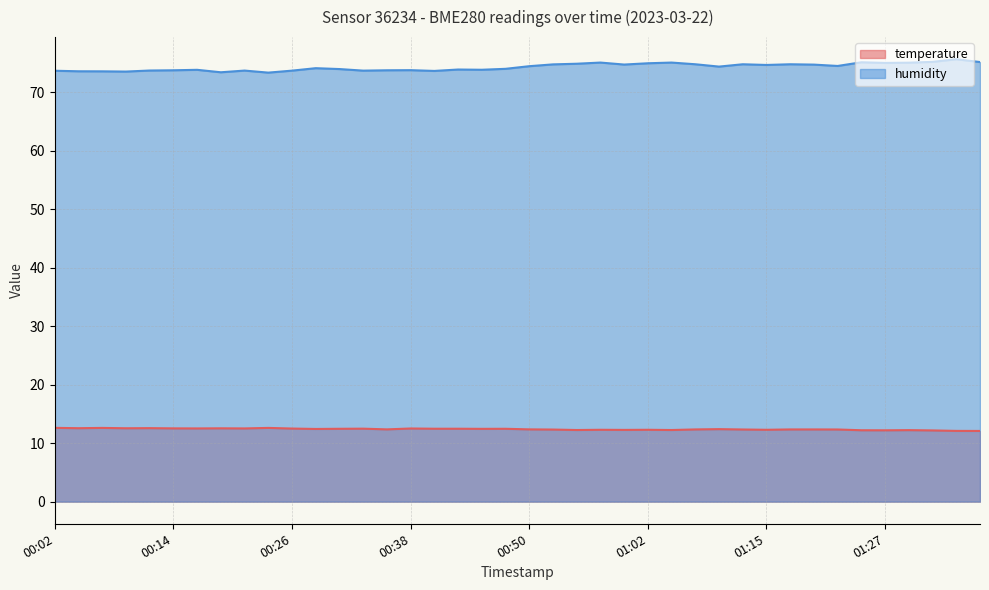

What is the spread (max minus min) of values at 00:43?

61.4